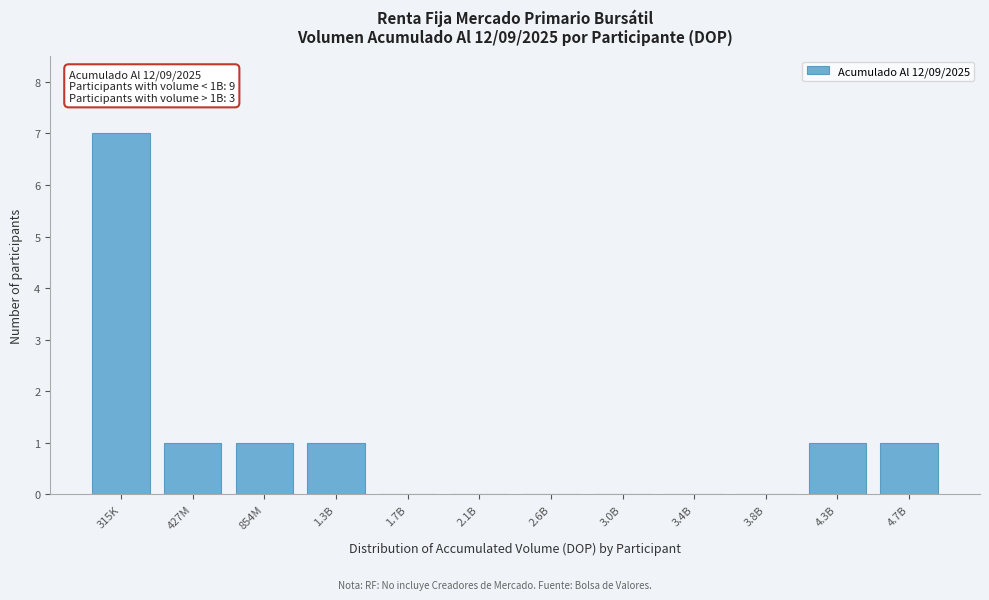

Reading left to right, list all the values displayed in this chart.

315K=7	427M=1	854M=1	1.3B=1	1.7B=0	2.1B=0	2.6B=0	3.0B=0	3.4B=0	3.8B=0	4.3B=1	4.7B=1